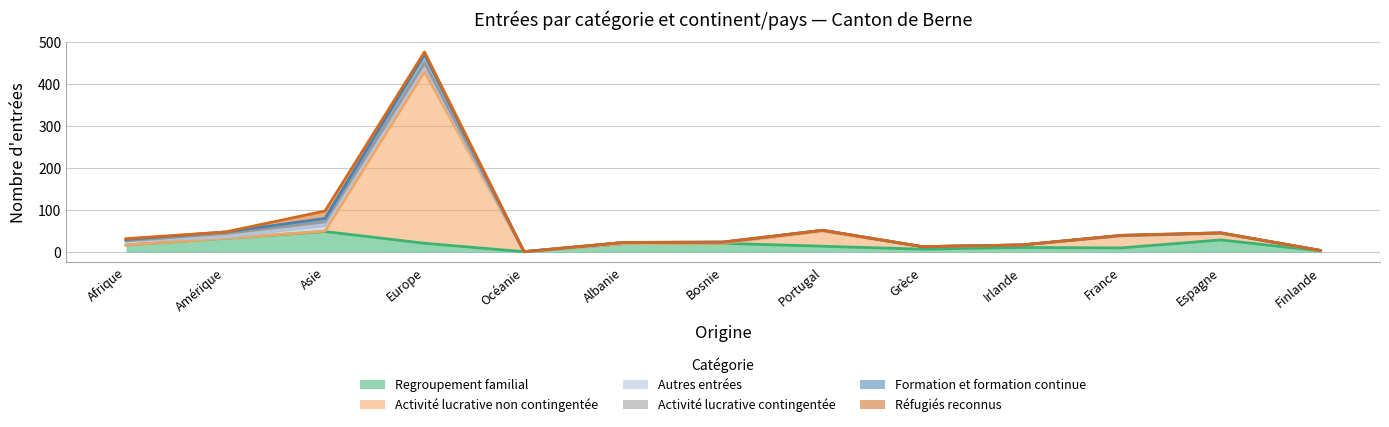

What is the difference between the Autres entrées values at Asie and Océanie?

13